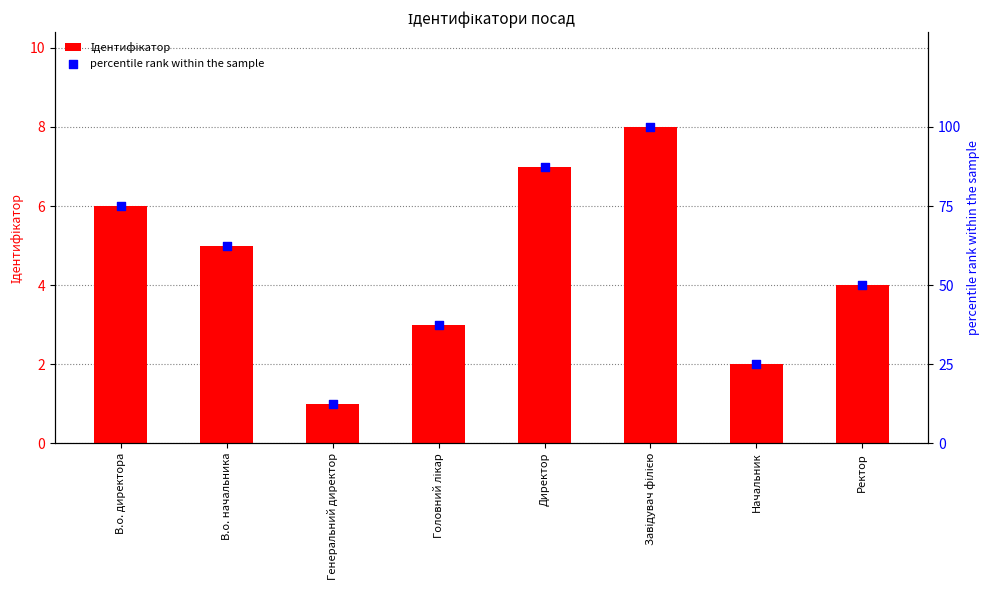

At which category is the sum across all series the highest?

Завідувач філією